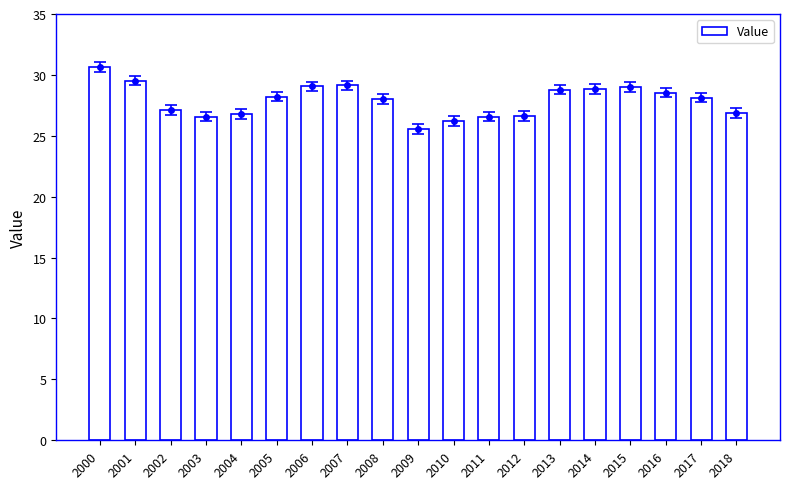

Reading left to right, transcribe all the data shown in this chart.

30.6	29.5	27.1	26.6	26.8	28.2	29.1	29.1	28.0	25.6	26.2	26.6	26.6	28.8	28.9	29.0	28.6	28.1	26.9